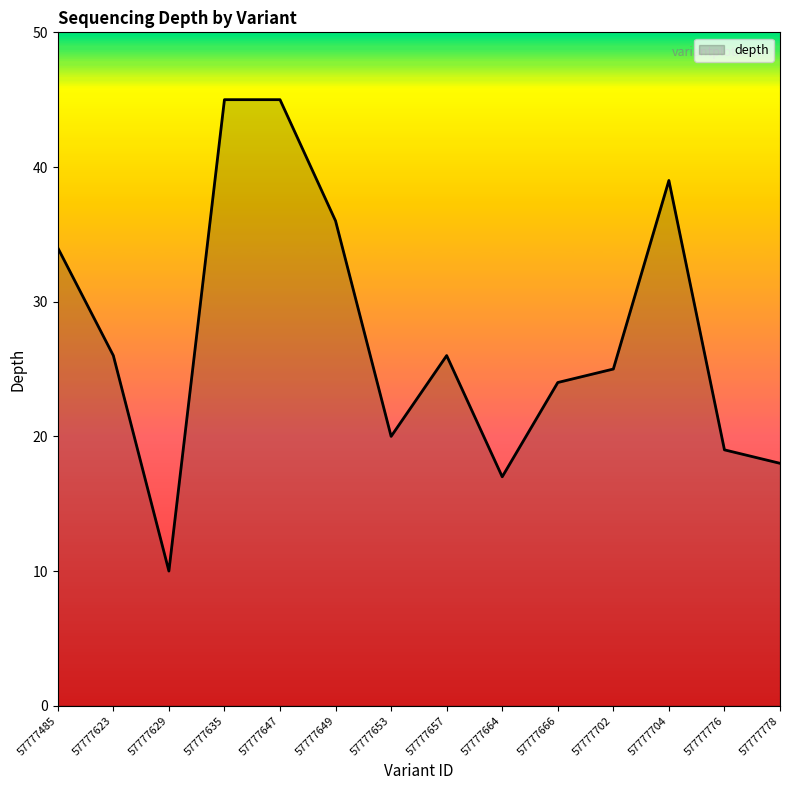

Does the chart have visible grid lines?

No